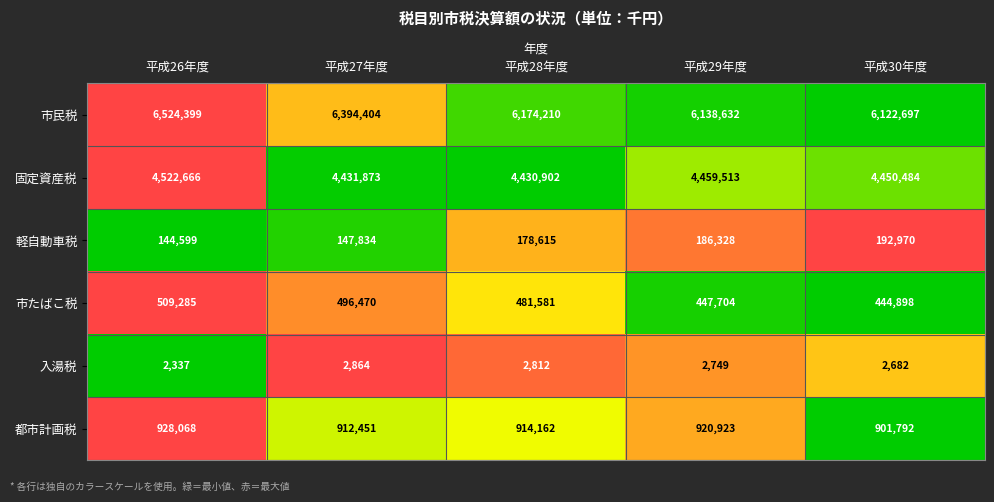

Rank the series at 平成30年度 from lowest to highest value.

入湯税, 軽自動車税, 市たばこ税, 都市計画税, 固定資産税, 市民税